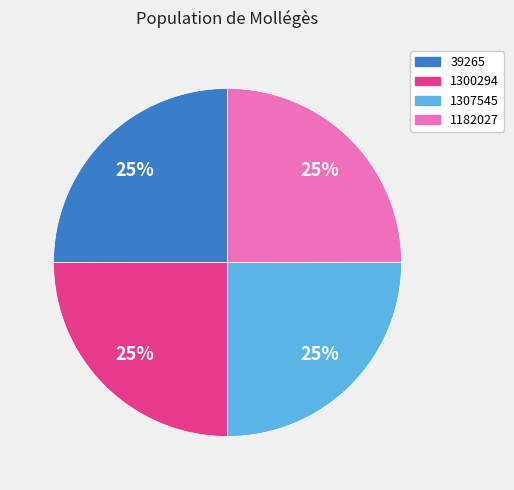

To the nearest percent, what is the combined percentage of 1300294 and 1182027?

50%